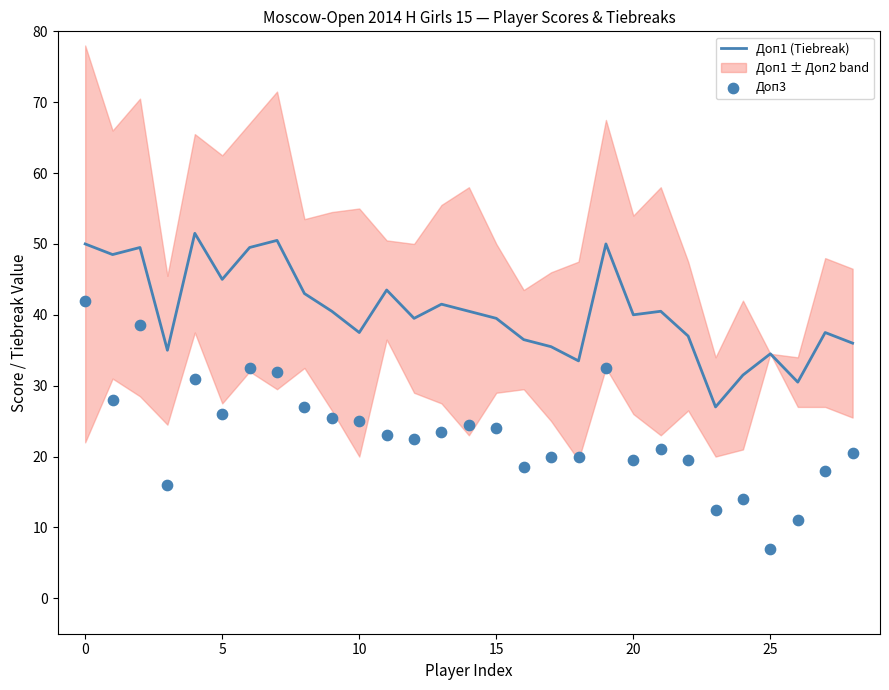

Which series has the largest total across all categories?

Доп1 (Tiebreak)